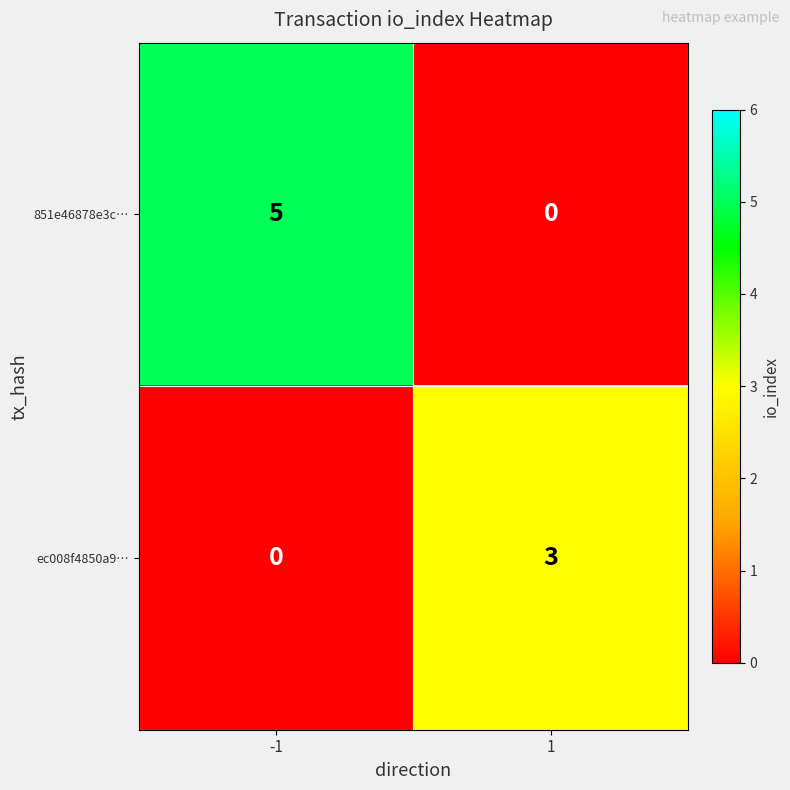

True or false: ec008f4850a9… has a value of -2 at -1.

False